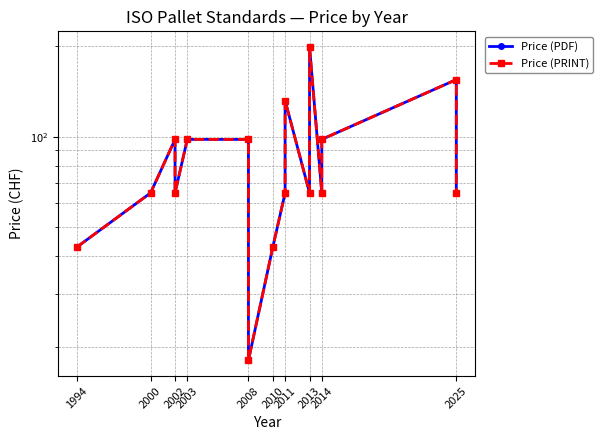

What is the approximate value of Price (PDF) at 2011?

65